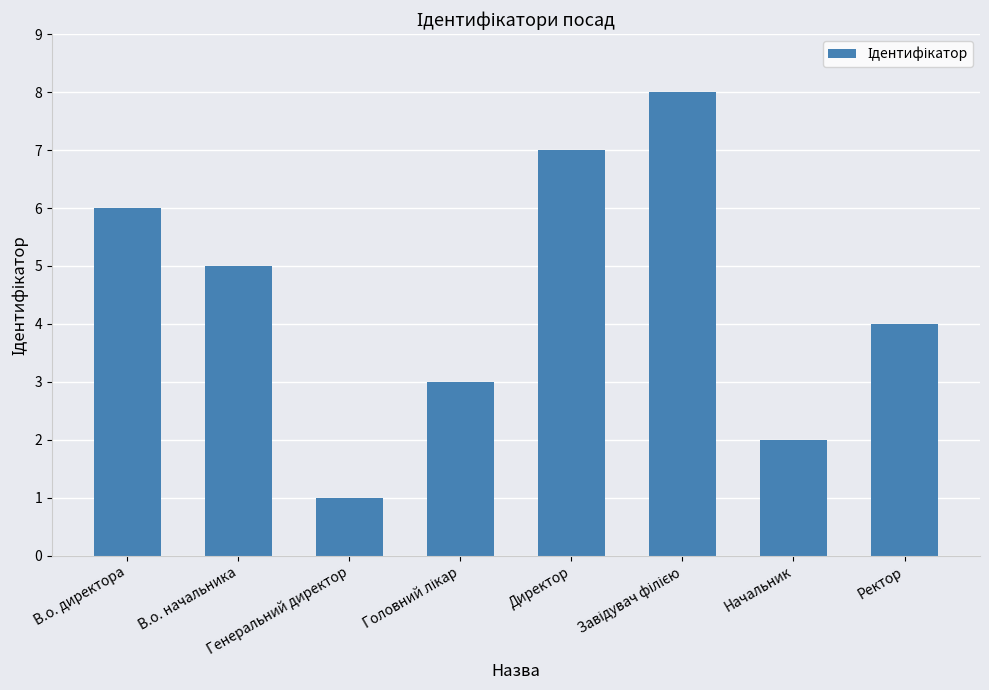

What is the maximum value shown in the chart?

8